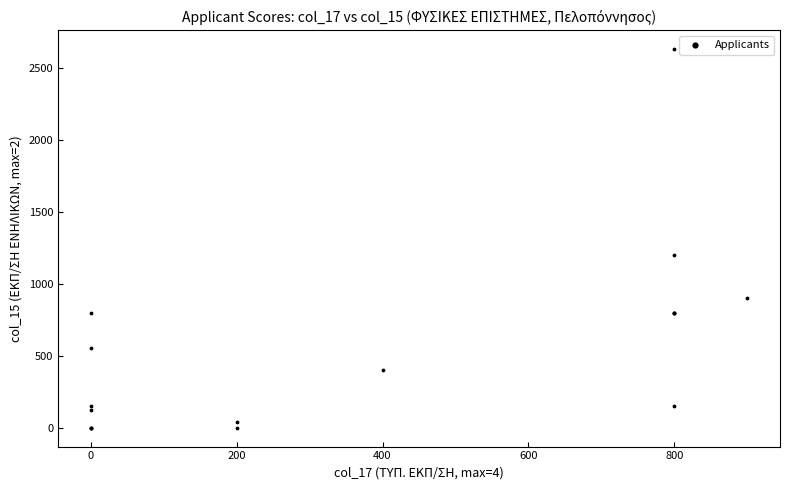

What Y value in the scatter plot is closest to 1314?

1200